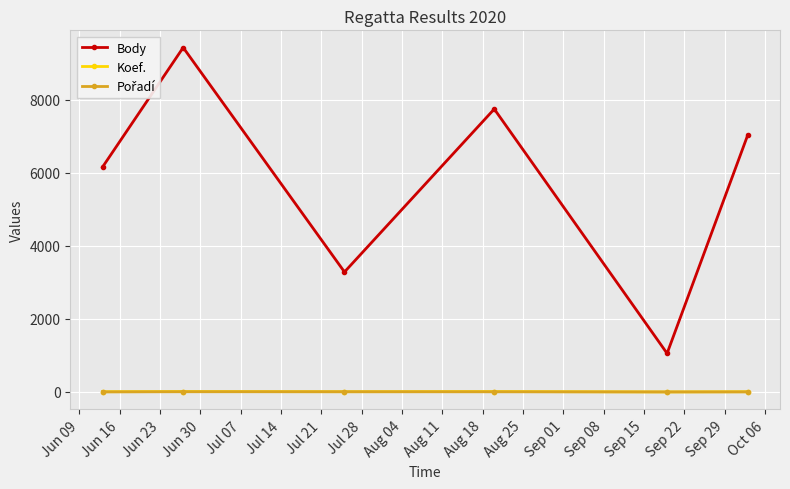

How many interior local valleys does the Body series have?

2